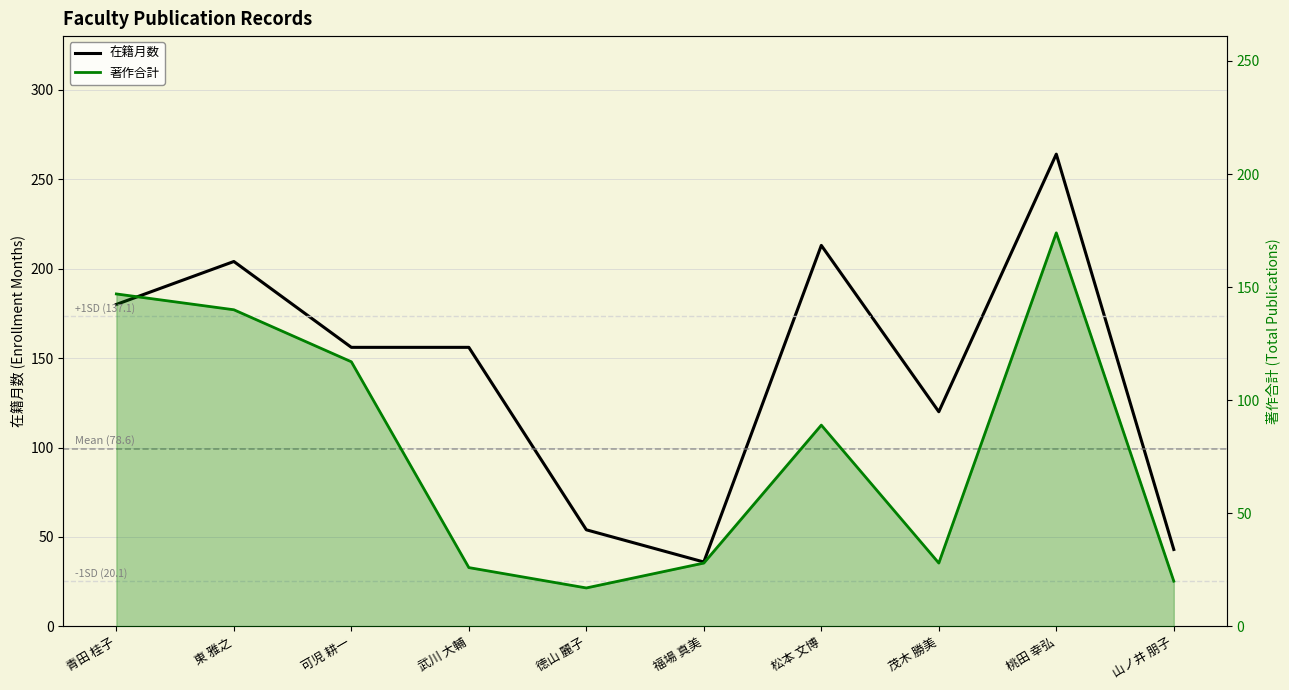

How many interior local valleys does the 著作合計 series have?

2